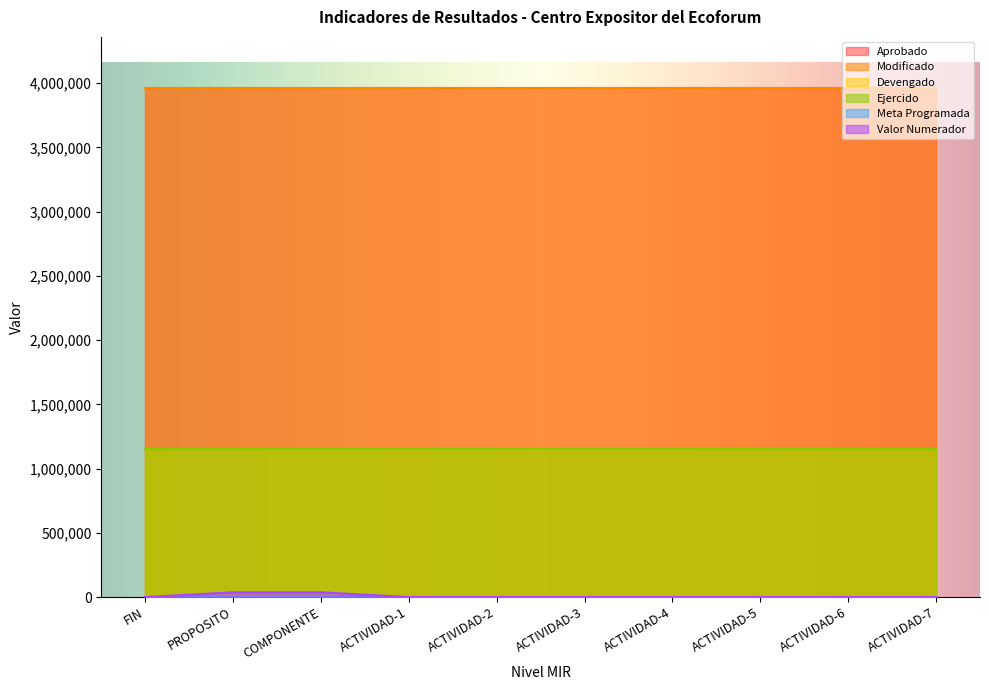

Which series has the largest total across all categories?

Aprobado